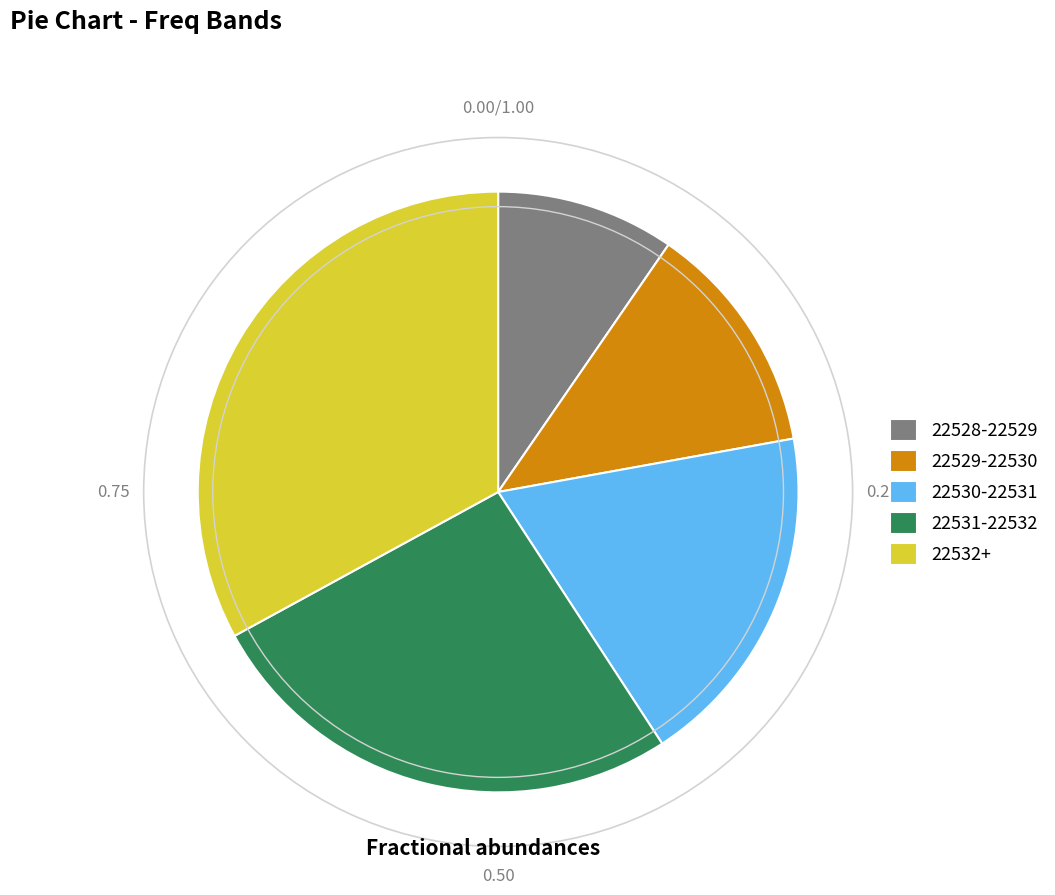

Combined, do 22530-22531 and 22531-22532 account for over 50%?

No